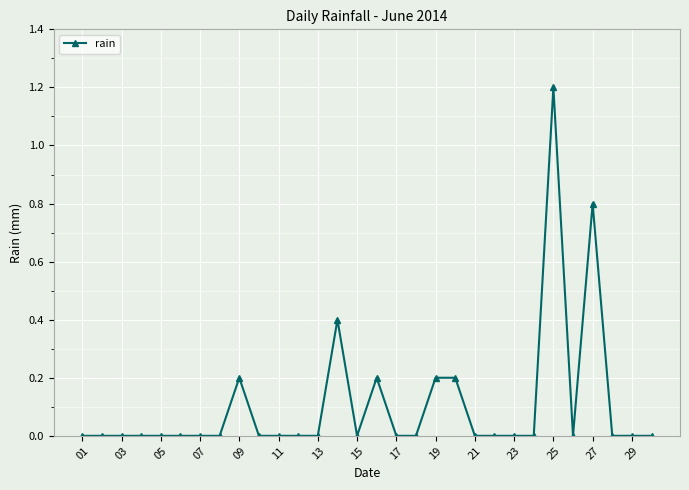

What is the maximum value shown in the chart?

1.2